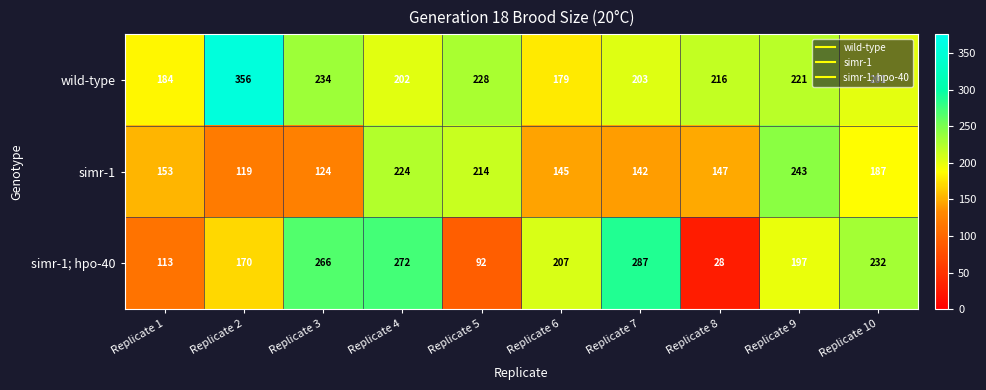

Which category has the lowest value across all series?

Replicate 8